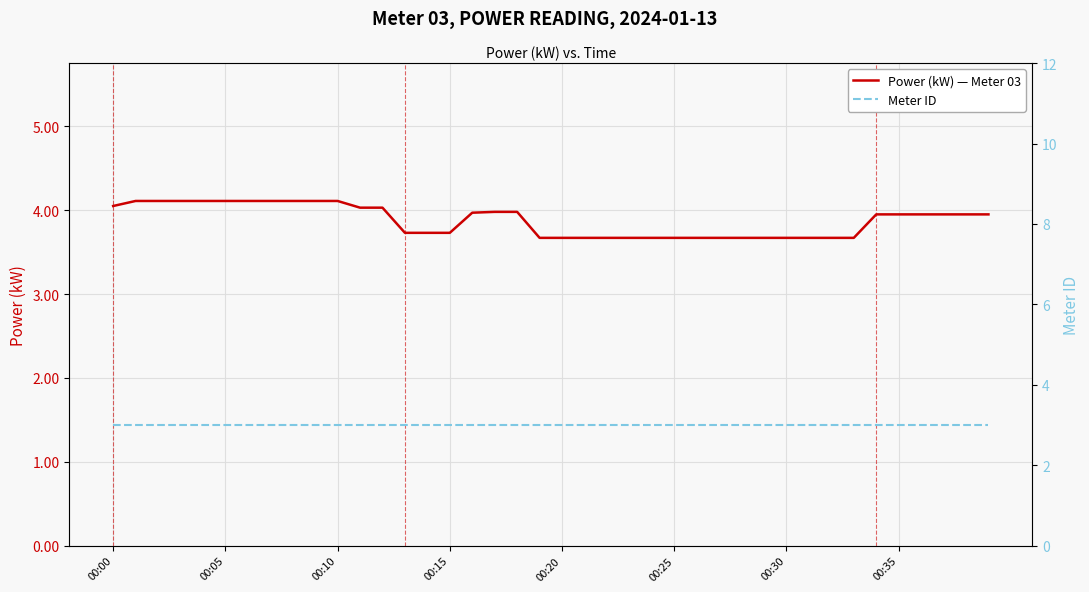

How many lines are shown in the chart?

2